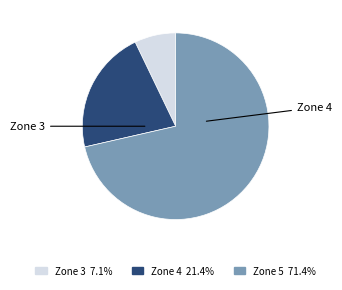

How many segments does this pie chart have?

3